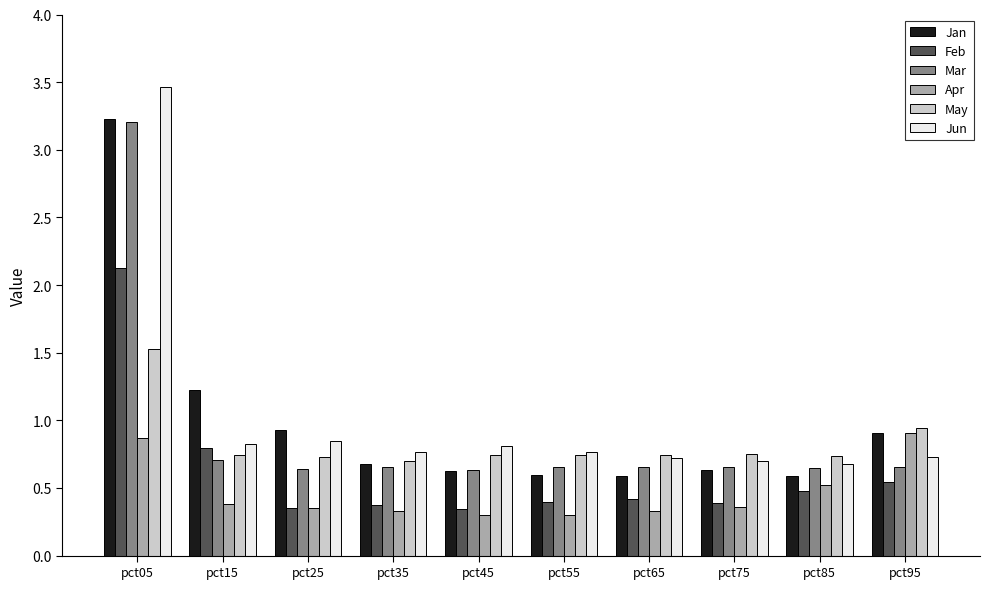

How many bars are there in each group?

6